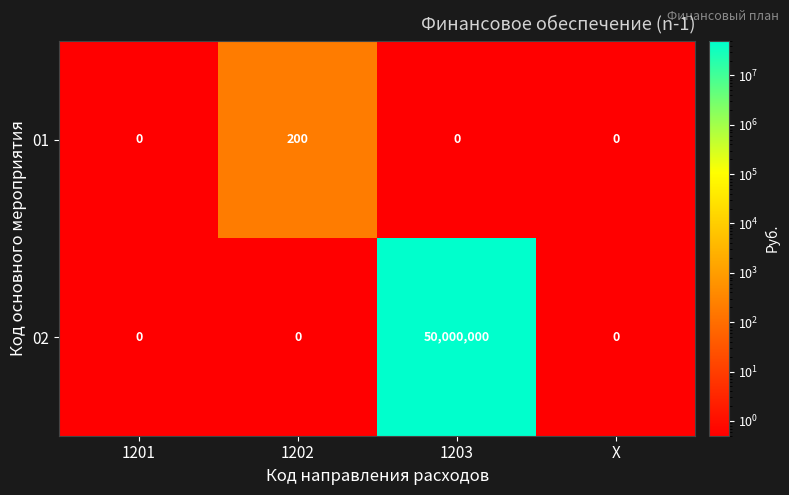

Reading right to left, list all the values displayed in this chart.

01: 0	0	200	0
02: 0	50000000	0	0